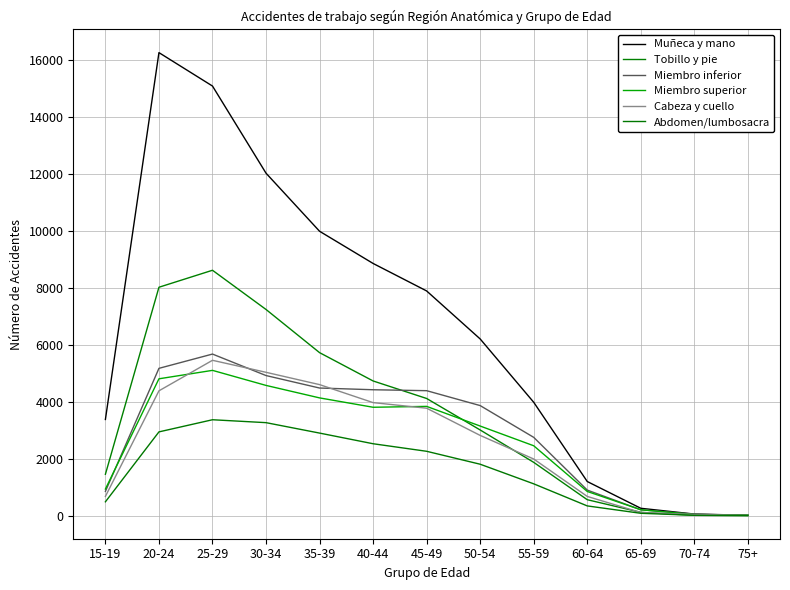

Is the value of Miembro superior at 75+ greater than the value of Abdomen/lumbosacra at 50-54?

No